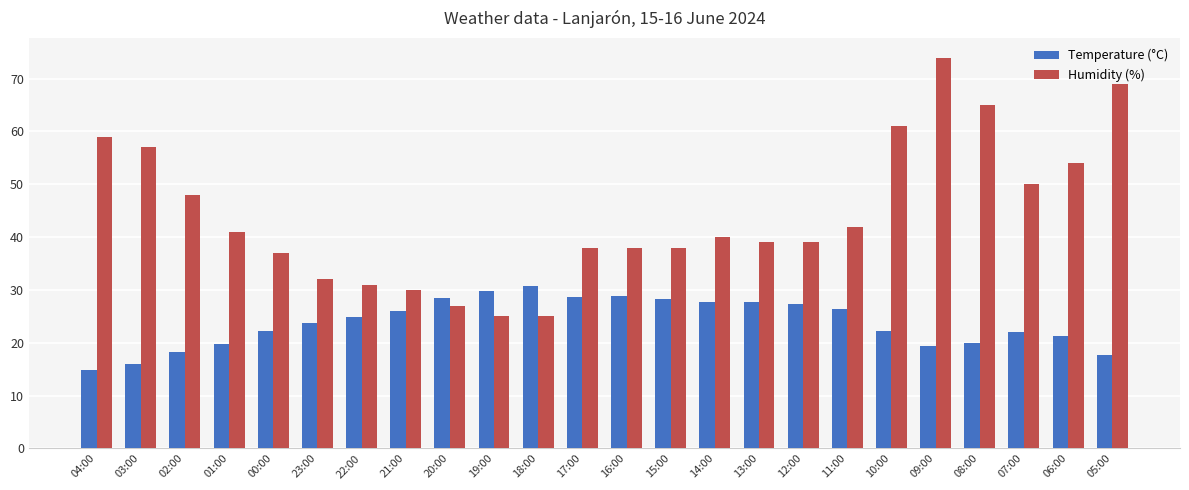

List the series in order of their peak value, highest first.

Humidity (%), Temperature (°C)